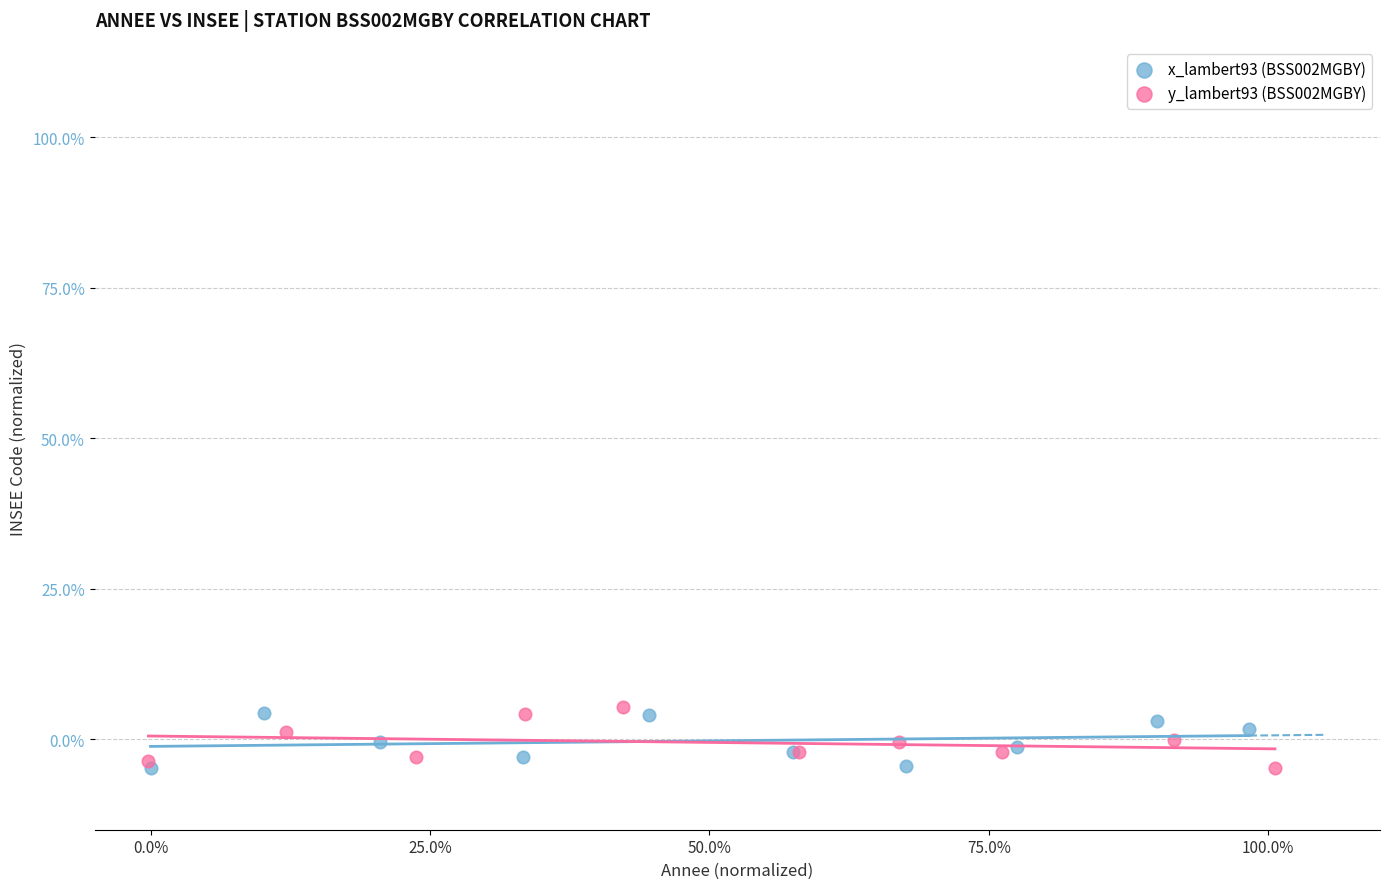

What are all the series names shown in the legend?

x_lambert93 (BSS002MGBY), y_lambert93 (BSS002MGBY)